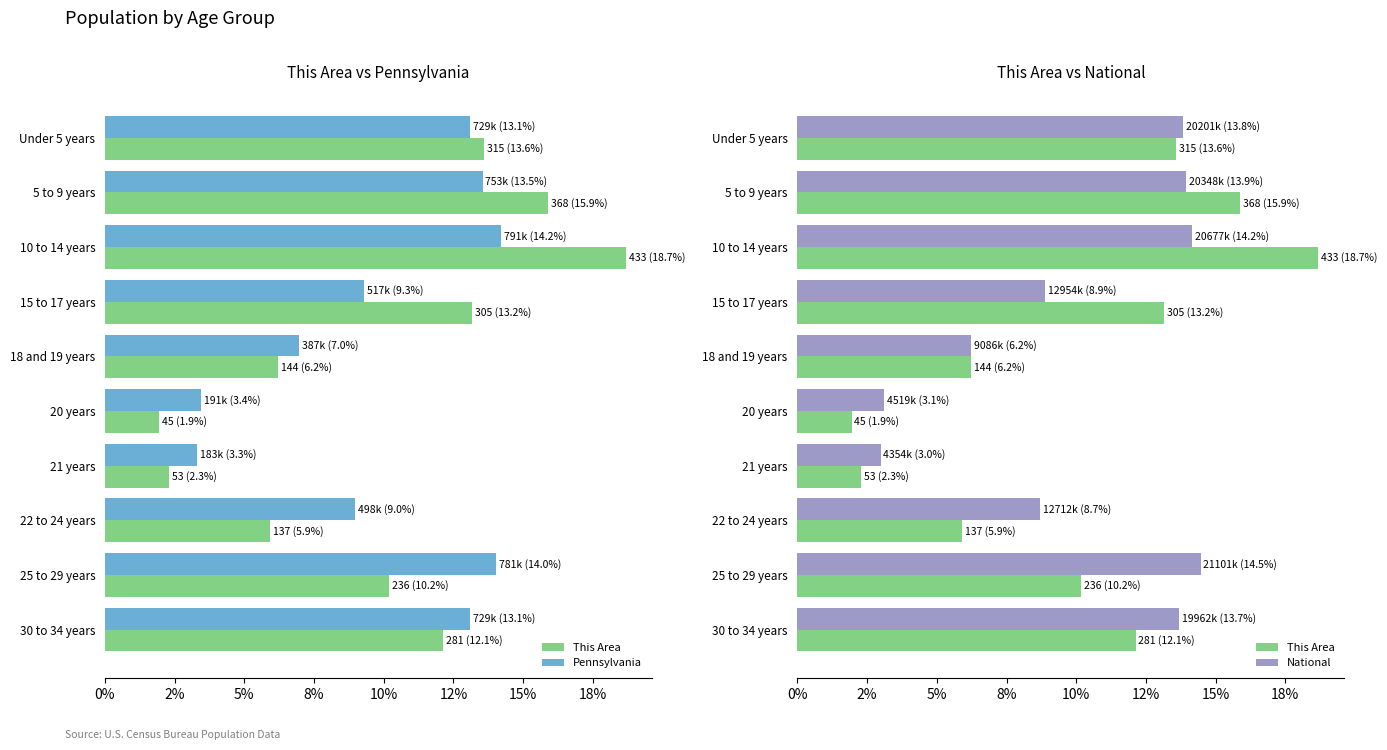

The value of National at 25 to 29 years is 6.9. True or false?

False